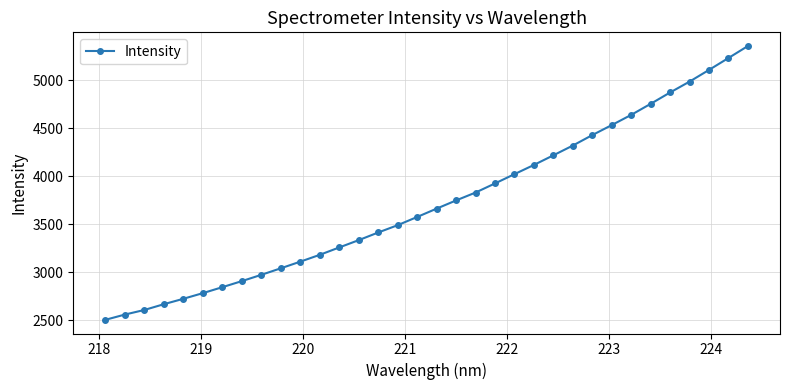

What is the greatest value displayed?

5355.6